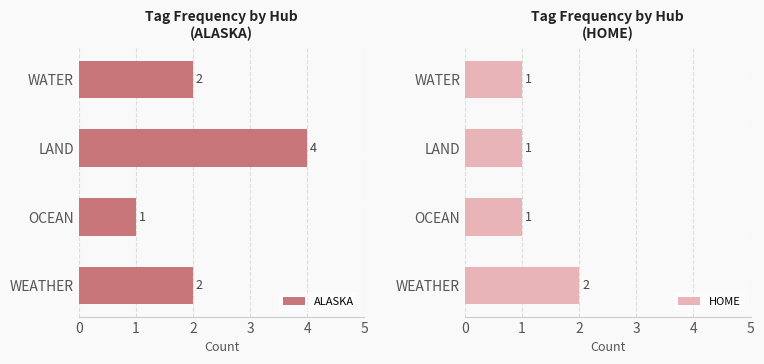

How many data points in ALASKA are above 2?

1